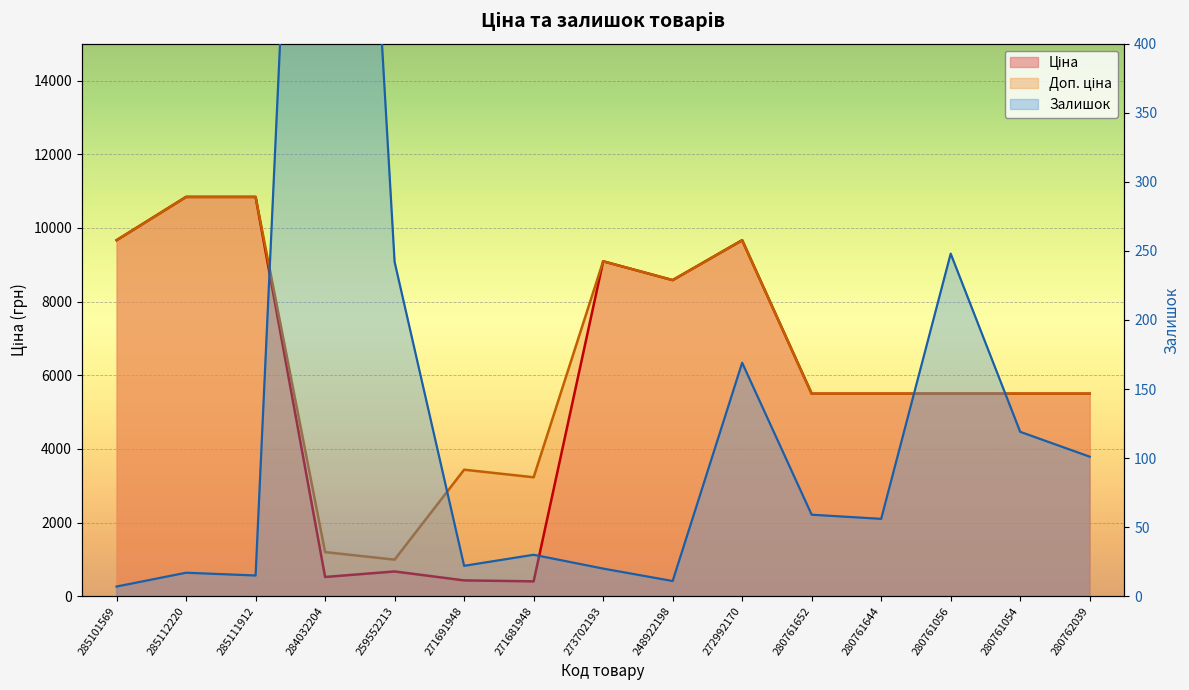

What are all the series names shown in the legend?

Ціна, Доп. ціна, Залишок